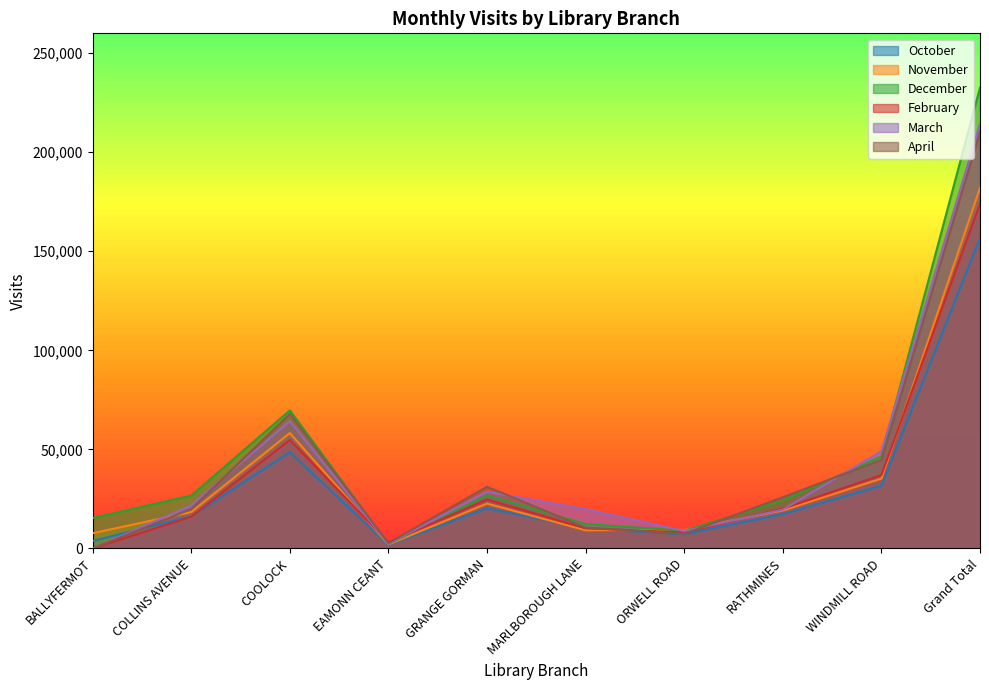

True or false: October and November intersect in this chart.

True